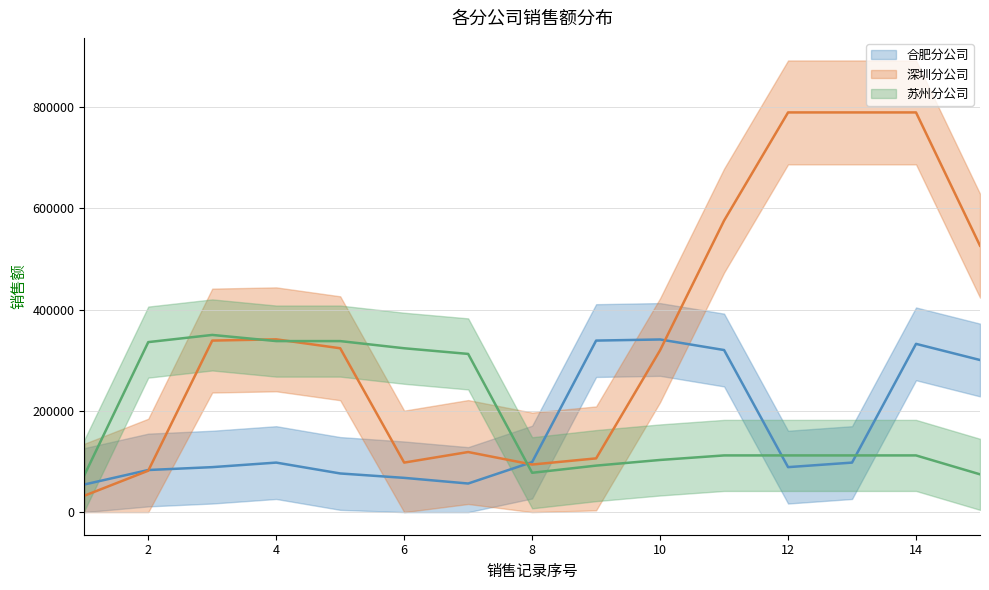

Rank the series at 10 from lowest to highest value.

苏州分公司 均值, 深圳分公司 均值, 合肥分公司 均值